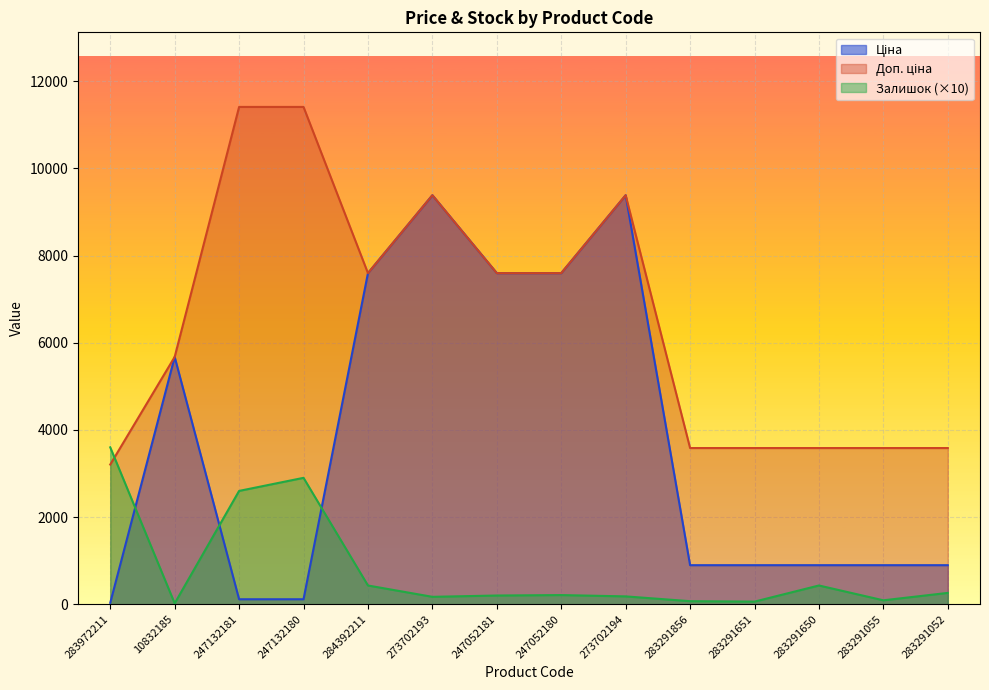

What is the spread (max minus min) of values at 283291856?

3513.6